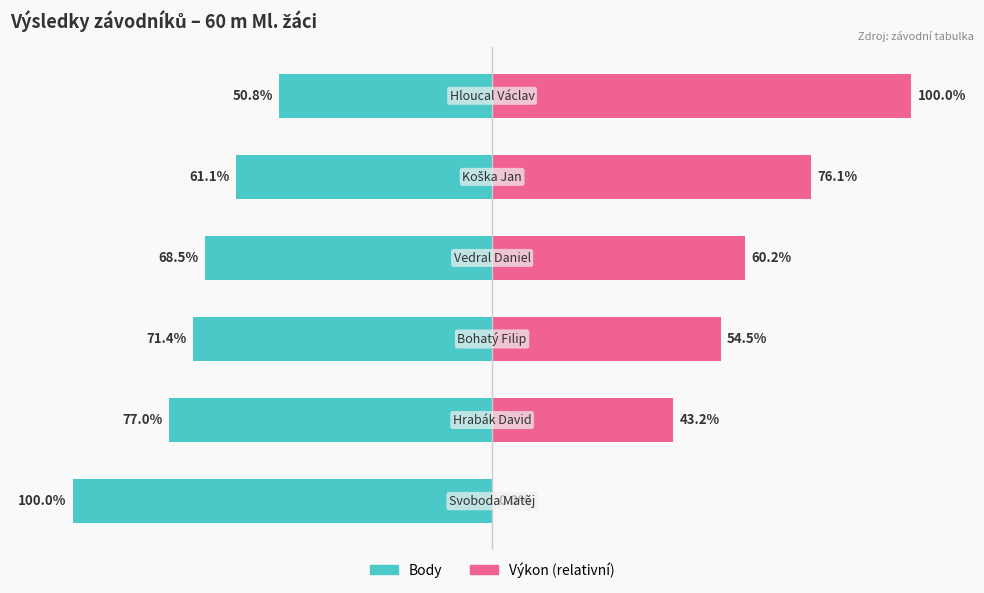

What is the difference between the maximum and minimum values in the Body series?

49.2